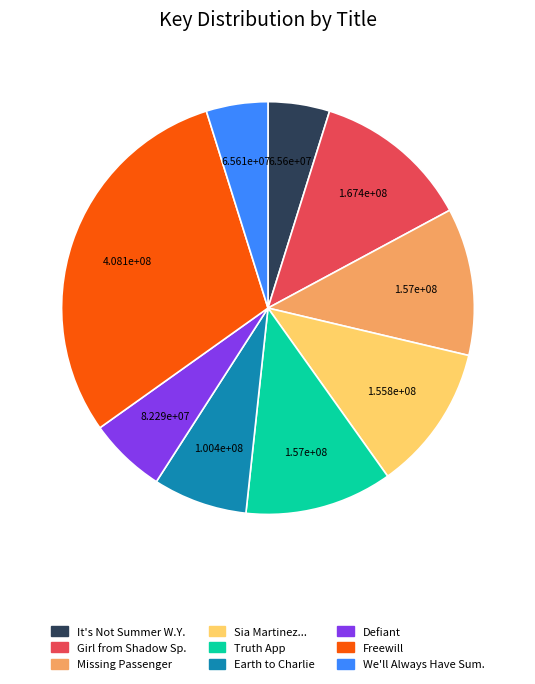

Is there any slice that represents more than half of the pie?

No